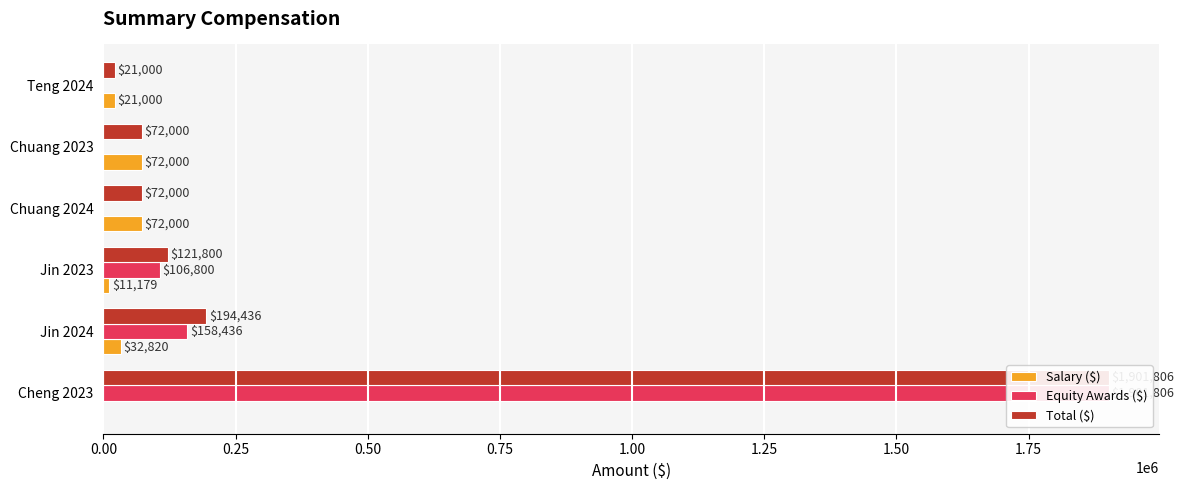

List the series in order of their peak value, lowest first.

Salary ($), Equity Awards ($), Total ($)